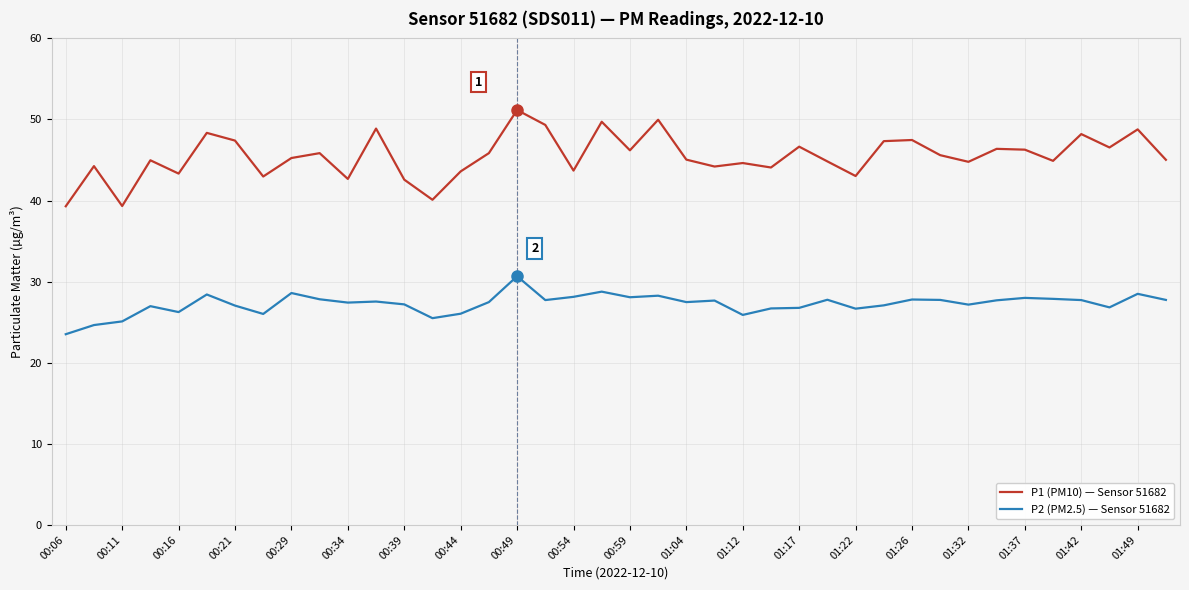

Which series has the largest range (max minus min)?

P1 (PM10) — Sensor 51682